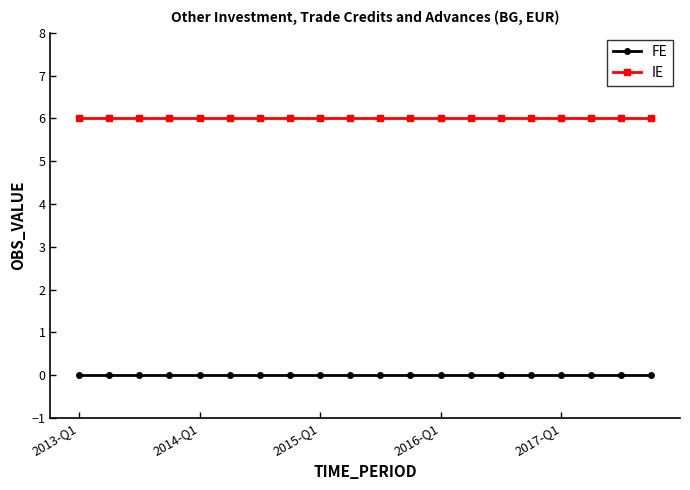

Does the chart have visible grid lines?

No